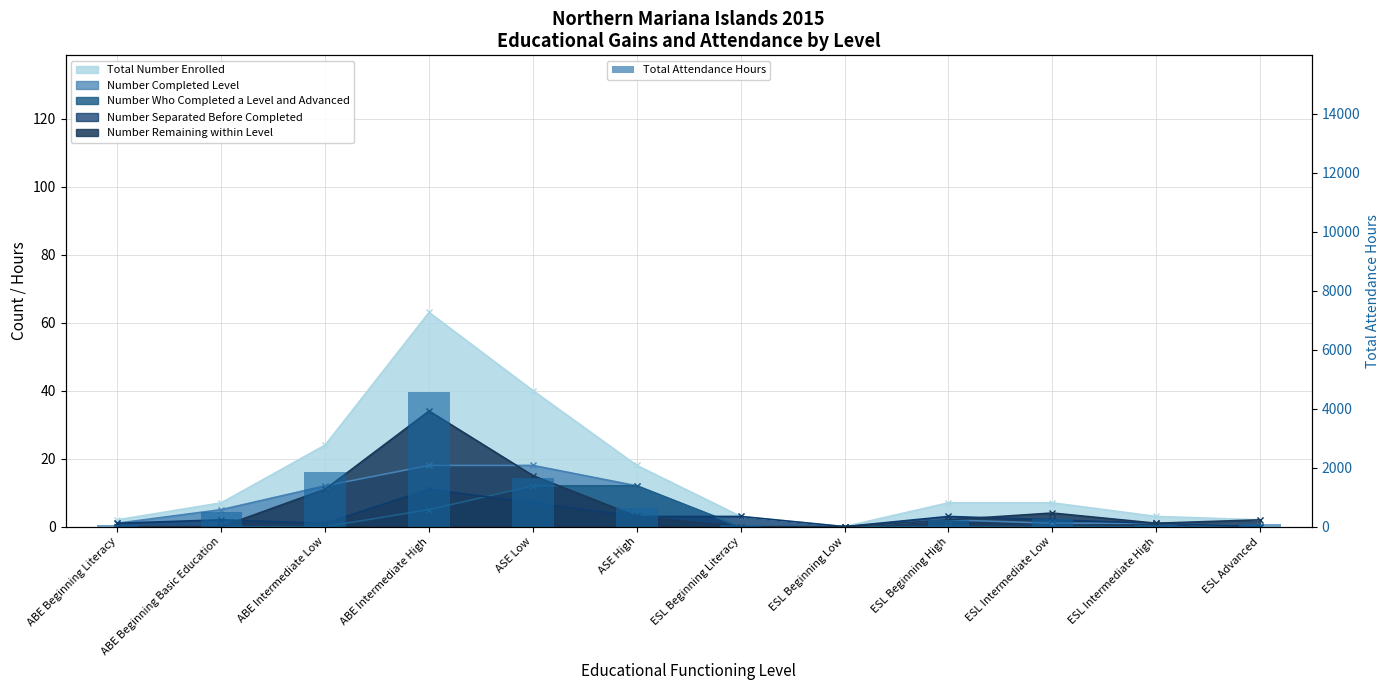

How many values are above zero?

11